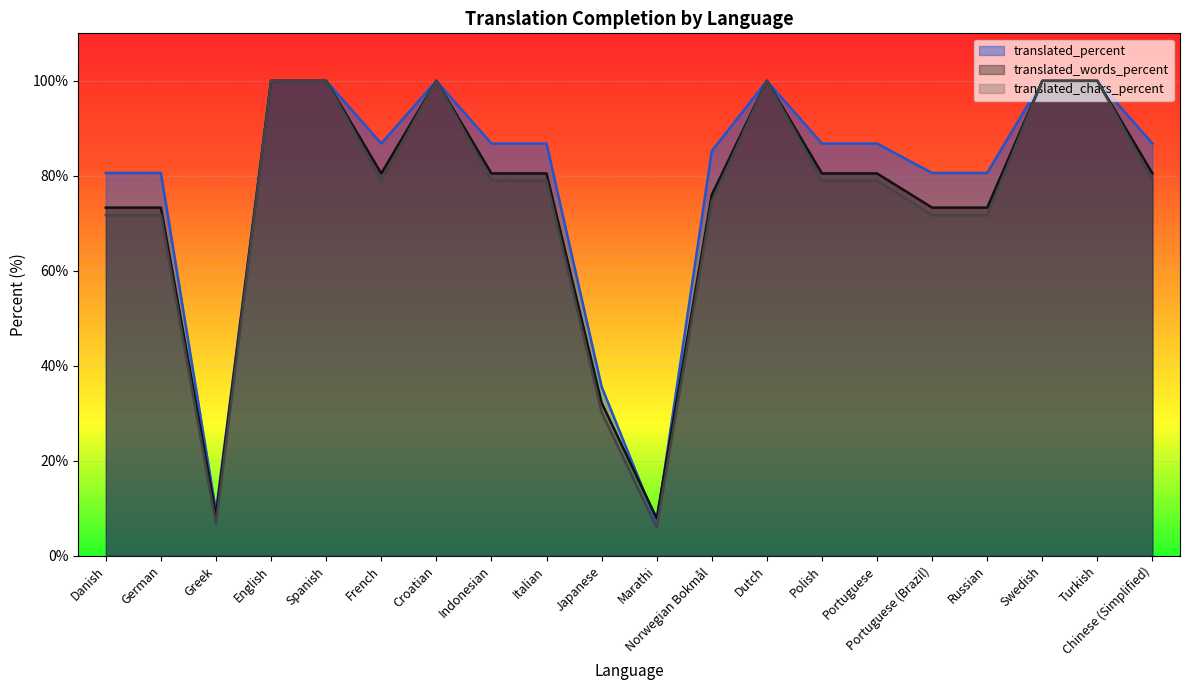

At which category does the chart reach its peak across all series?

English